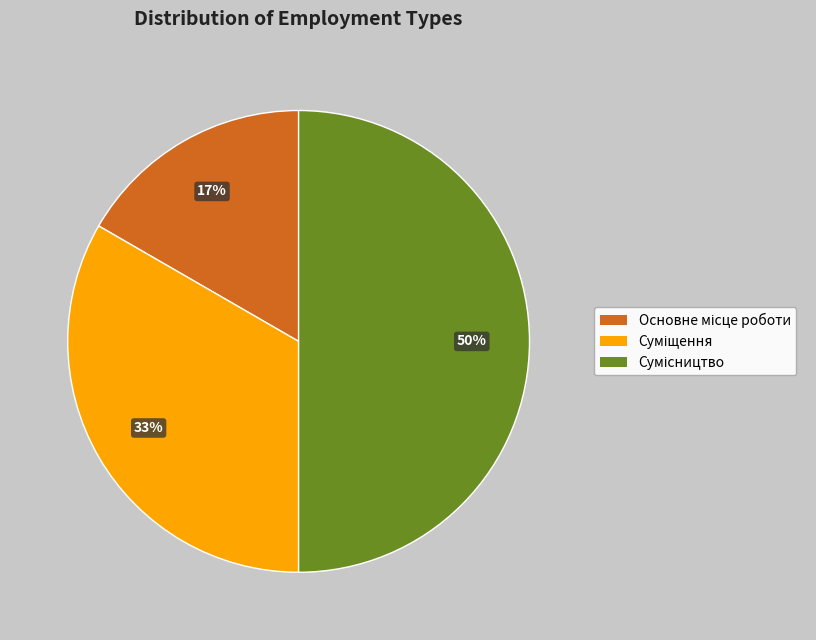

To the nearest percent, what is the difference between the largest and smallest slice percentages?

33%